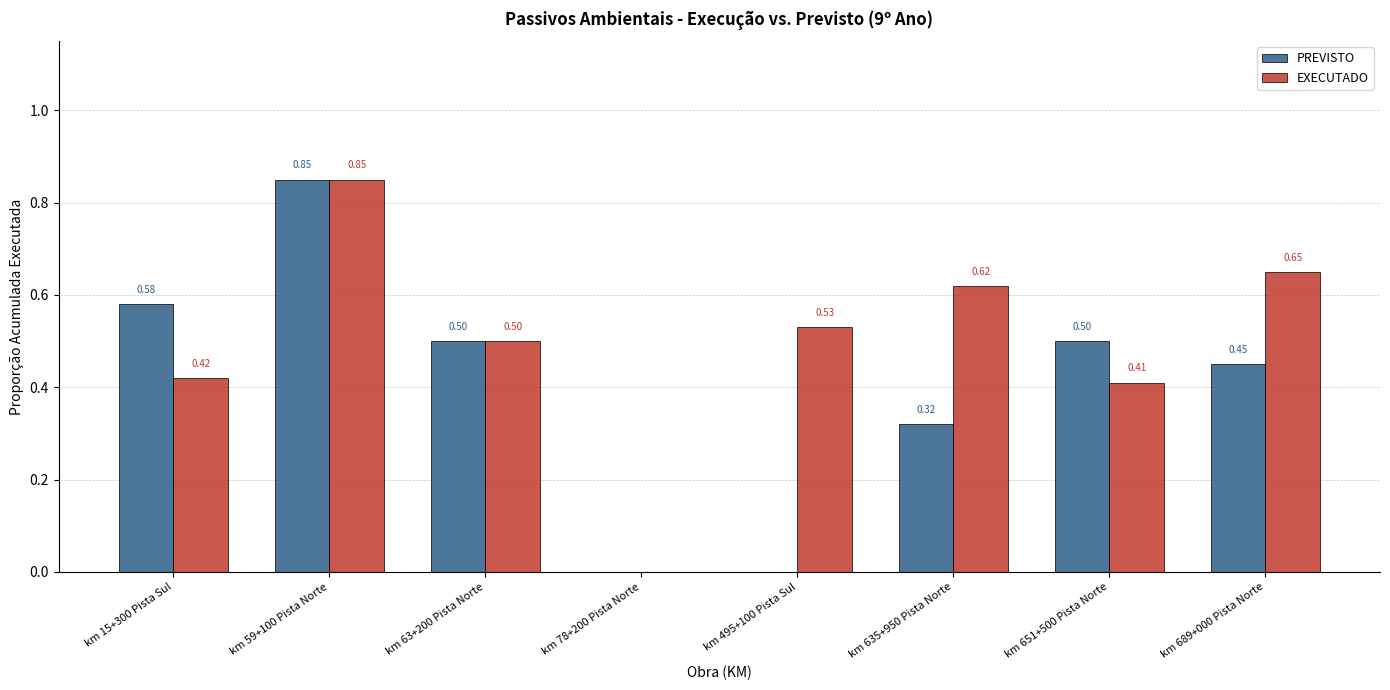

Which series changed the most between km 15+300 Pista Sul and km 689+000 Pista Norte?

EXECUTADO